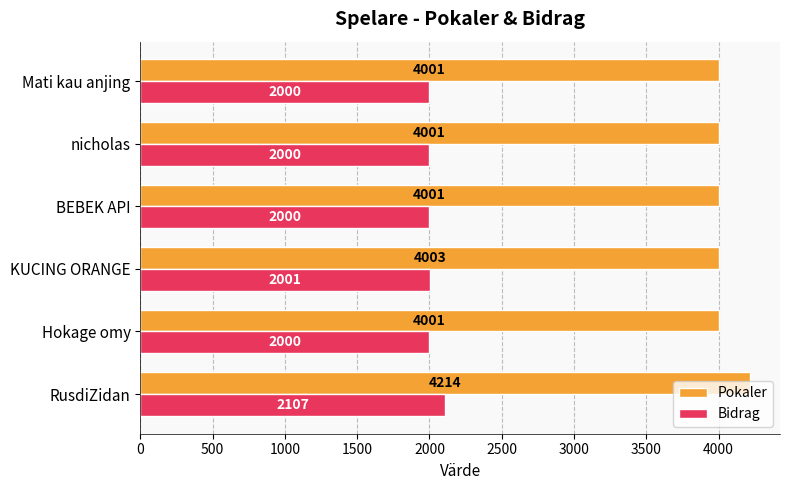

Is it true that Bidrag equals 2000 at BEBEK API?

True